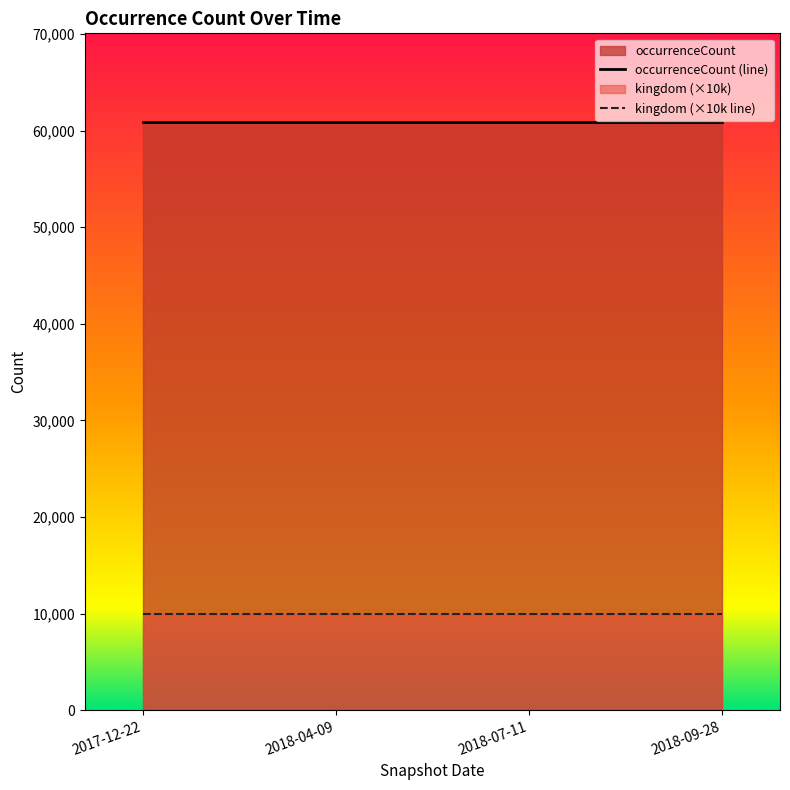

Reading left to right, list all the values displayed in this chart.

occurrenceCount (line): 2017-12-22=60923	2018-04-09=60923	2018-07-11=60923	2018-09-28=60923
kingdom (×10k line): 2017-12-22=10000	2018-04-09=10000	2018-07-11=10000	2018-09-28=10000